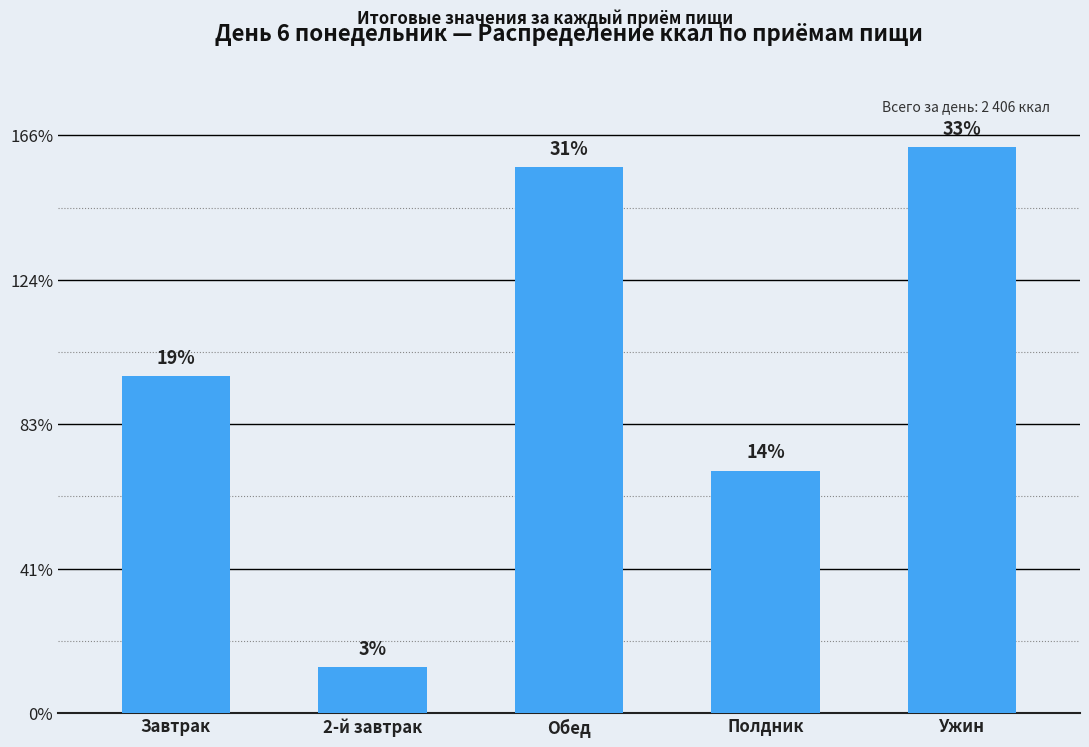

Rank the categories by value from highest to lowest.

Ужин, Обед, Завтрак, Полдник, 2-й завтрак